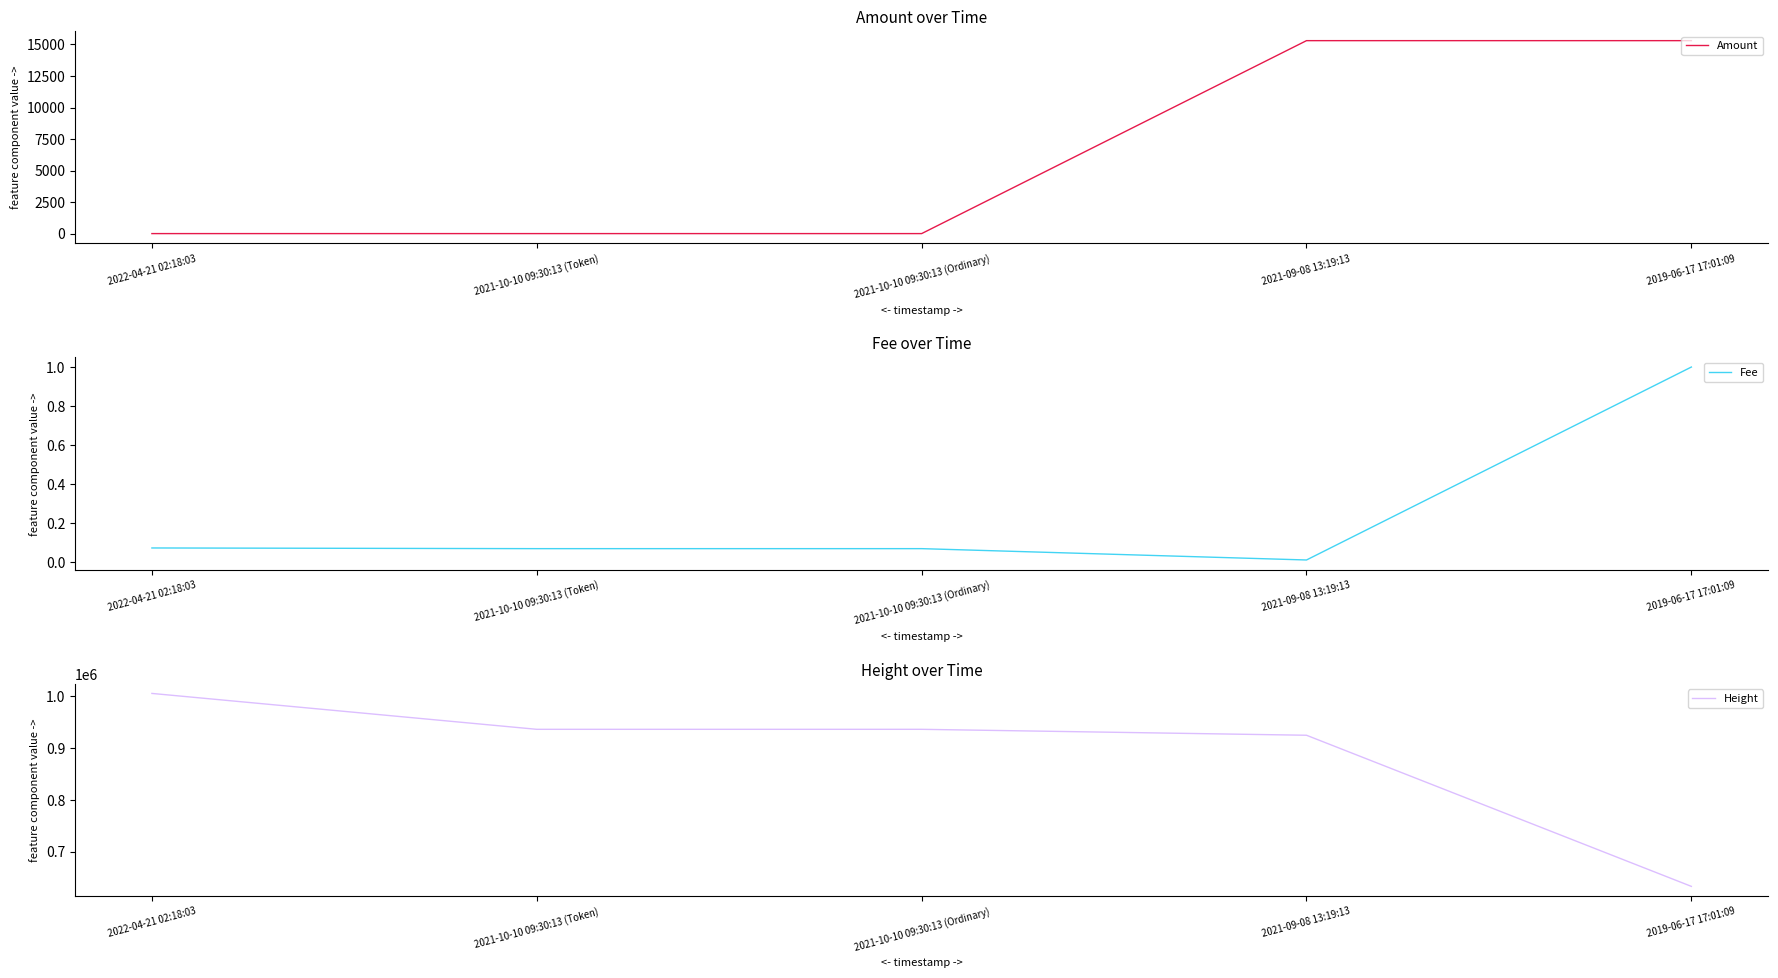

What is the spread (max minus min) of values at 2021-10-10 09:30:13 (Ordinary)?

936233.0